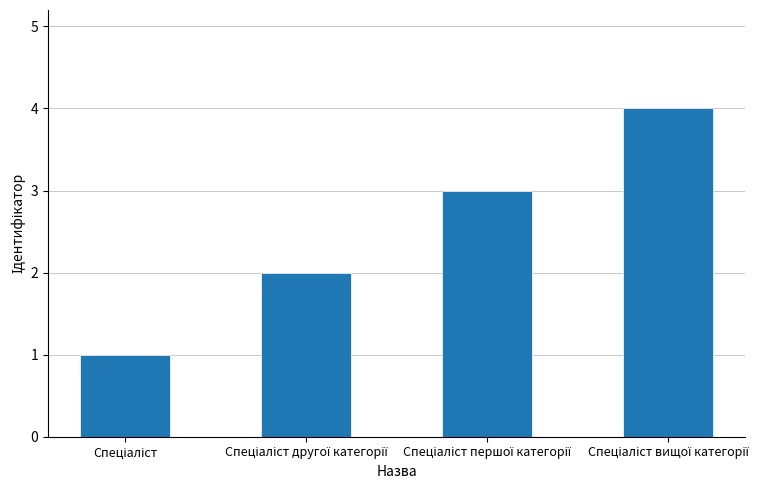

What is the difference between the maximum and minimum values?

3